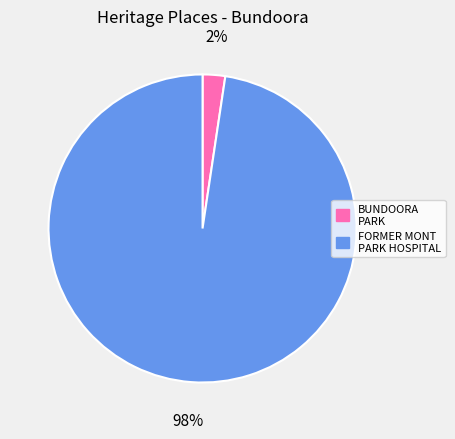

Between BUNDOORA PARK and FORMER MONT PARK HOSPITAL, which is larger?

FORMER MONT PARK HOSPITAL